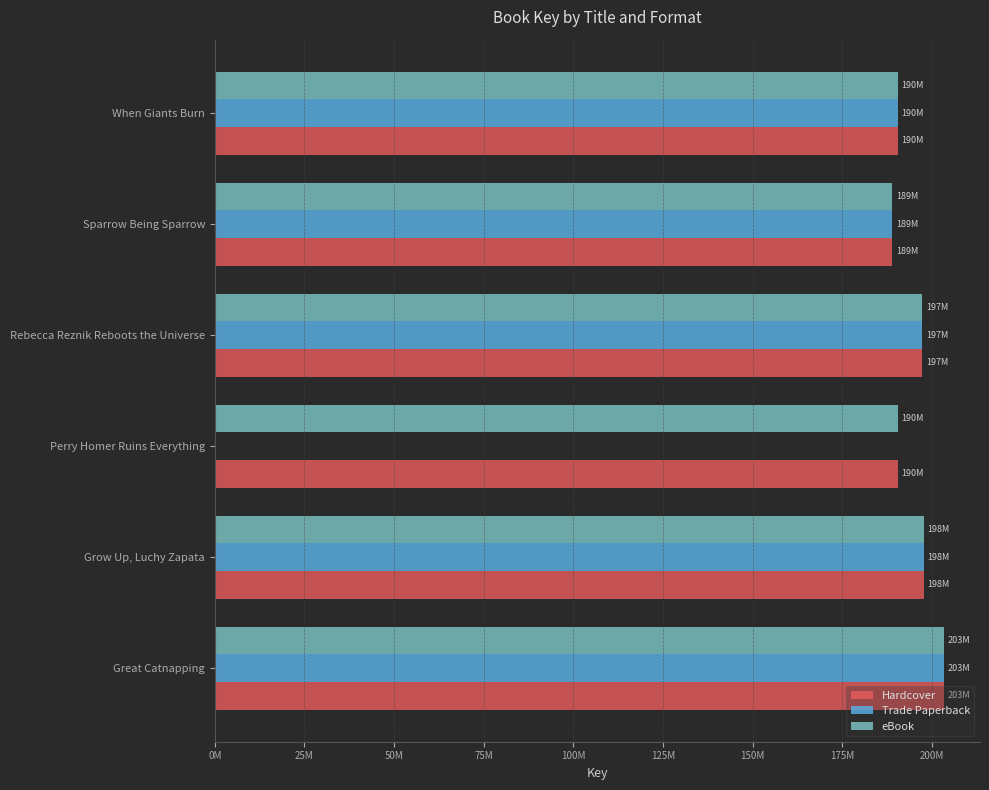

Rank the series by their maximum value, from lowest to highest.

Hardcover, Trade Paperback, eBook